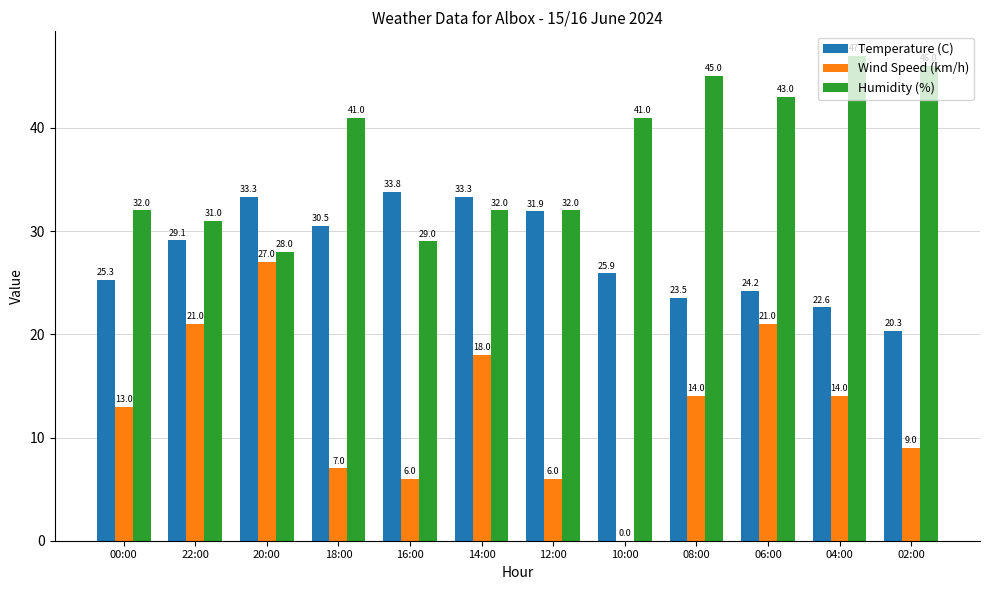

The Wind Speed (km/h) series shows 9.1 at 00:00. True or false?

False